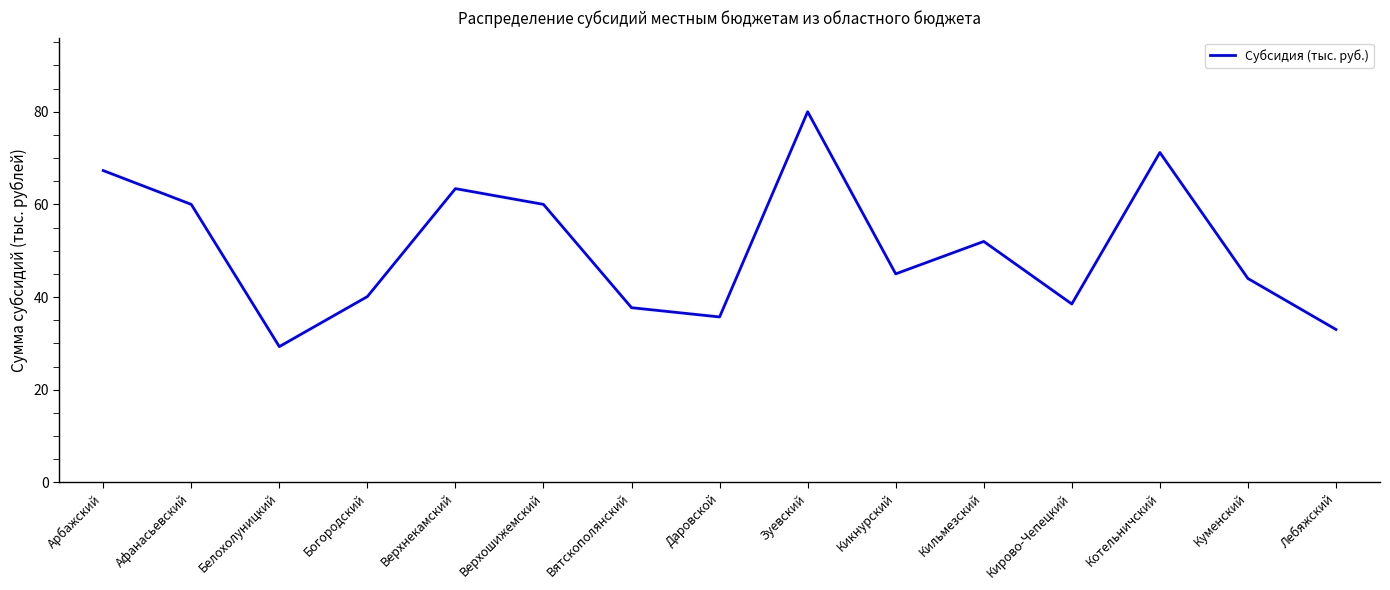

Reading left to right, extract all data points from this chart.

67.3	60.0	29.3	40.1	63.4	60.0	37.7	35.7	80.0	45.0	52.0	38.5	71.2	44.0	33.0